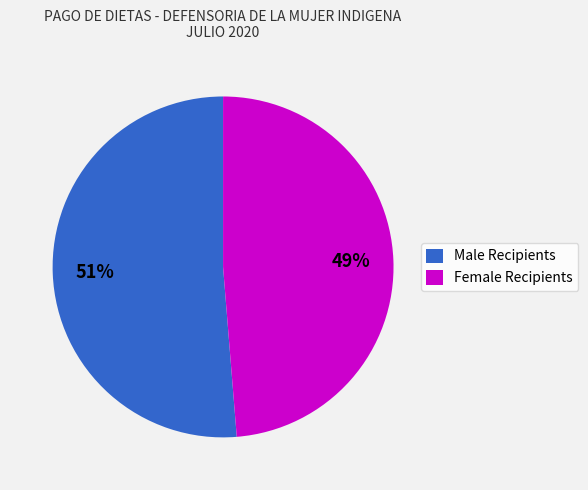

What percentage is the Female Recipients slice, to the nearest percent?

49%